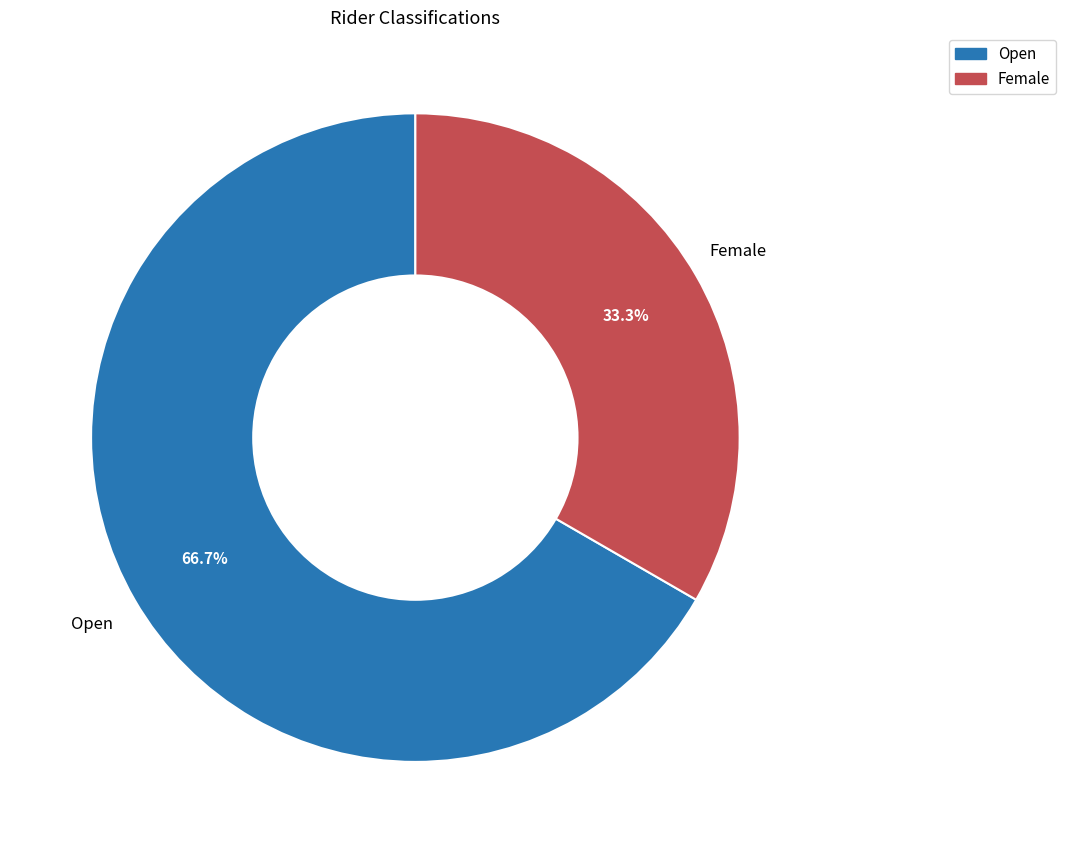

Which slice is the largest?

Open